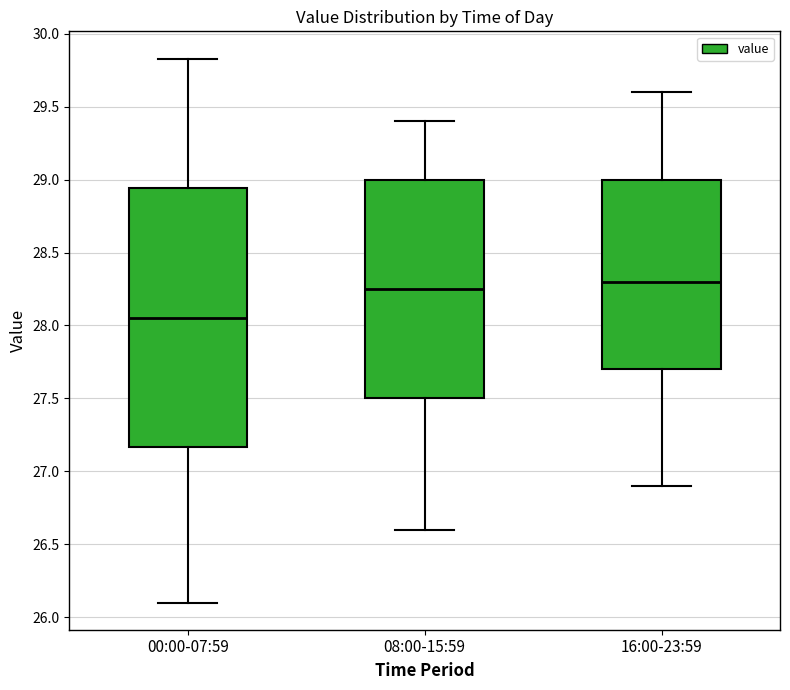

Comparing the boxes themselves (not the whiskers), which one is the tallest?

00:00-07:59